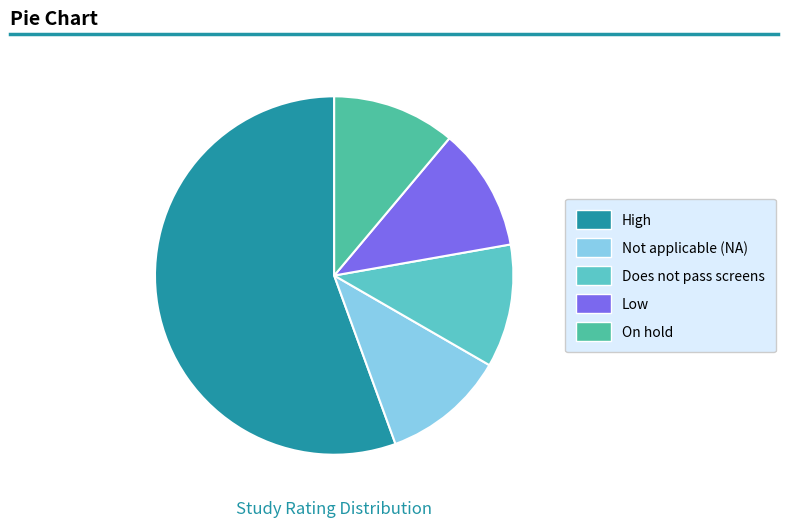

The On hold slice represents 2% of the pie. True or false?

False